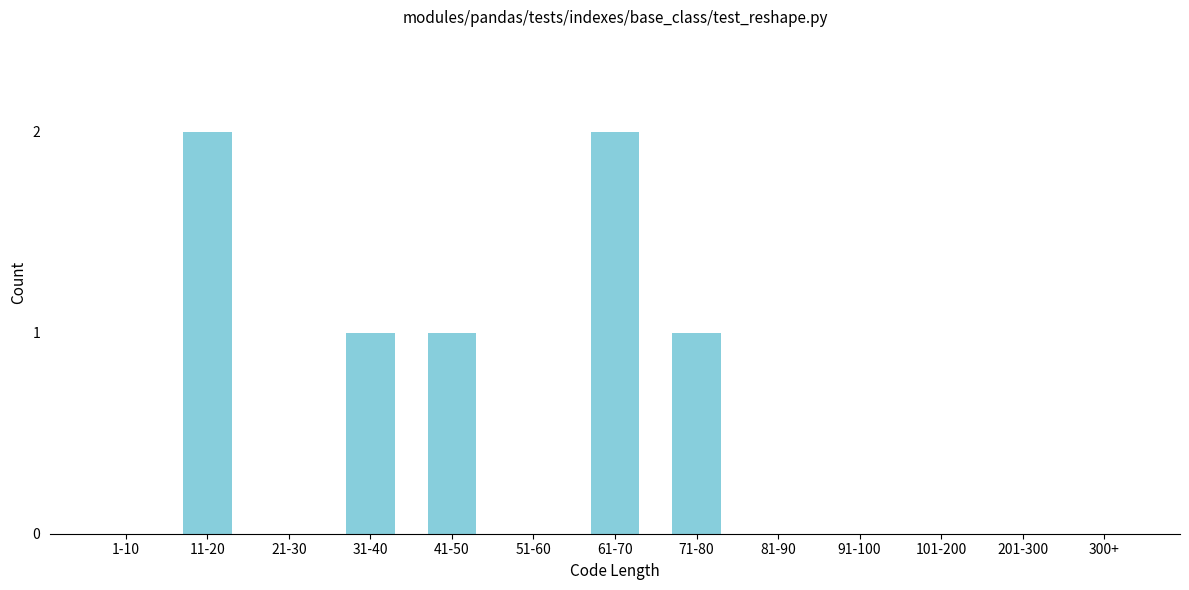

Reading left to right, list all the values displayed in this chart.

1-10=0	11-20=2	21-30=0	31-40=1	41-50=1	51-60=0	61-70=2	71-80=1	81-90=0	91-100=0	101-200=0	201-300=0	300+=0